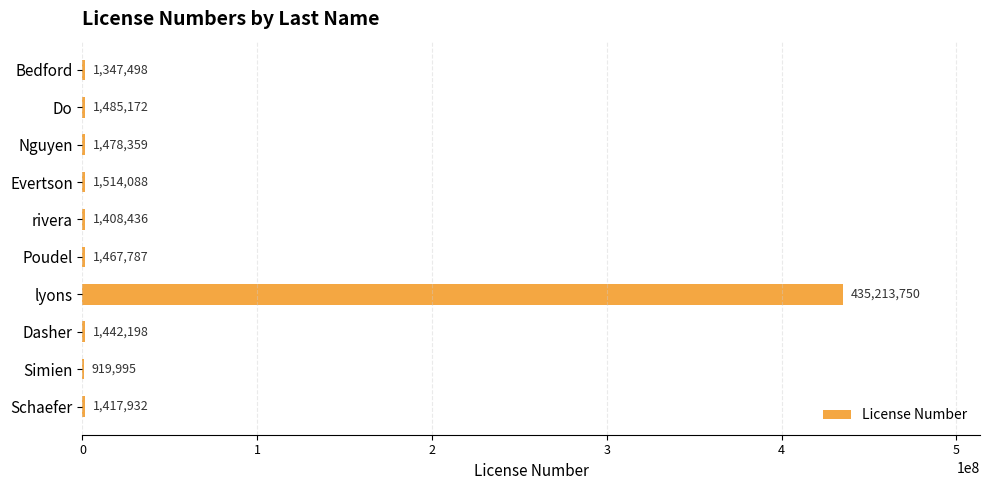

What is the sum of the values at Do and Poudel?

2952959